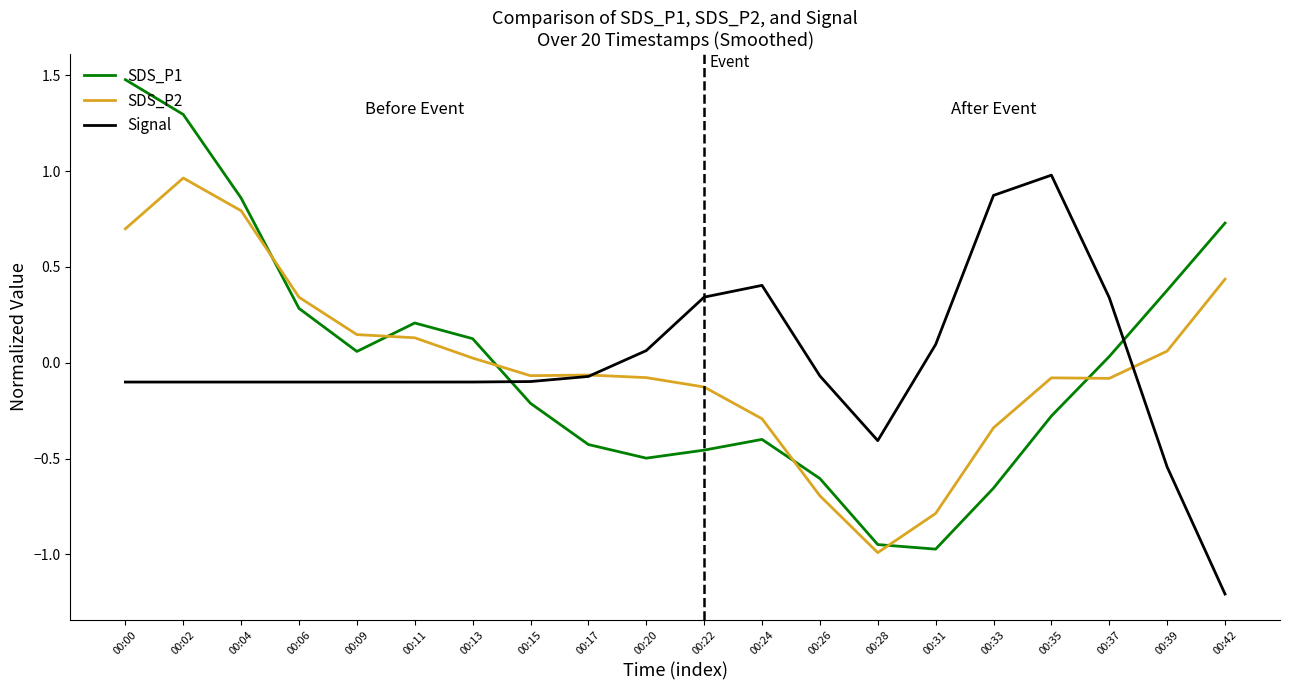

At 00:02, list the series in order from largest to smallest.

SDS_P1, SDS_P2, Signal